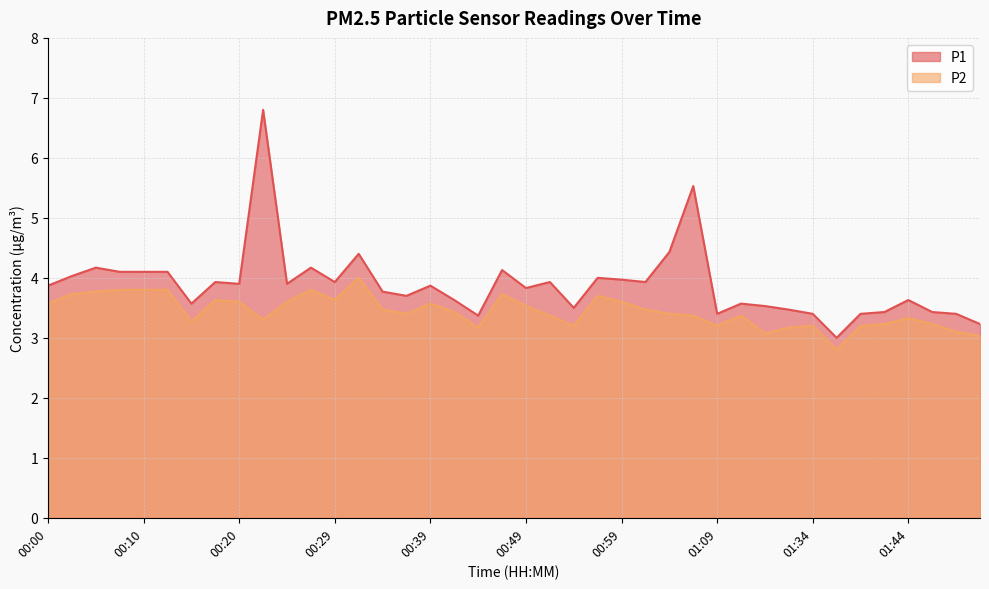

Between 00:25 and 01:51, which series saw the biggest shift?

P1